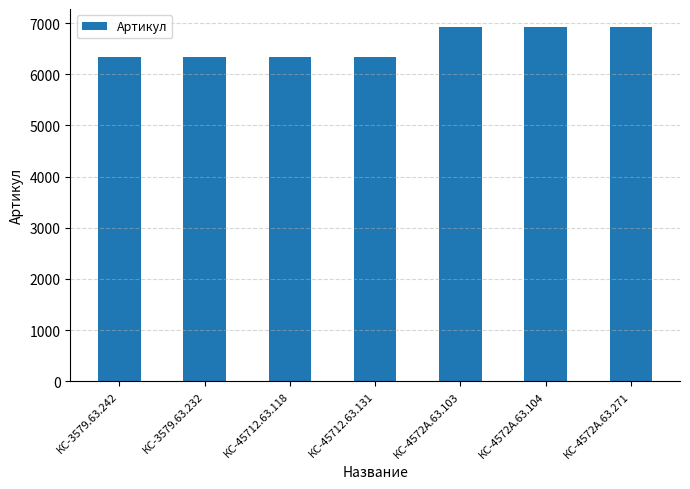

Read the value at КС-4572А.63.103.

6926